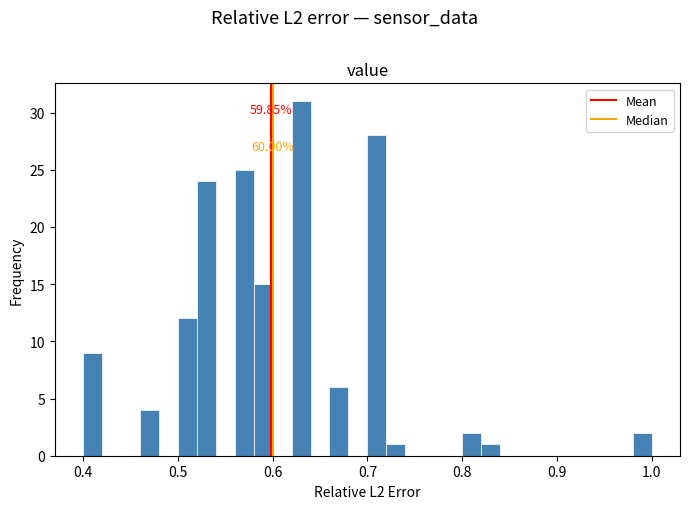

Around what value on the x-axis is the tallest bar? Give the approximate position of its centre, as read against the axis.

0.63